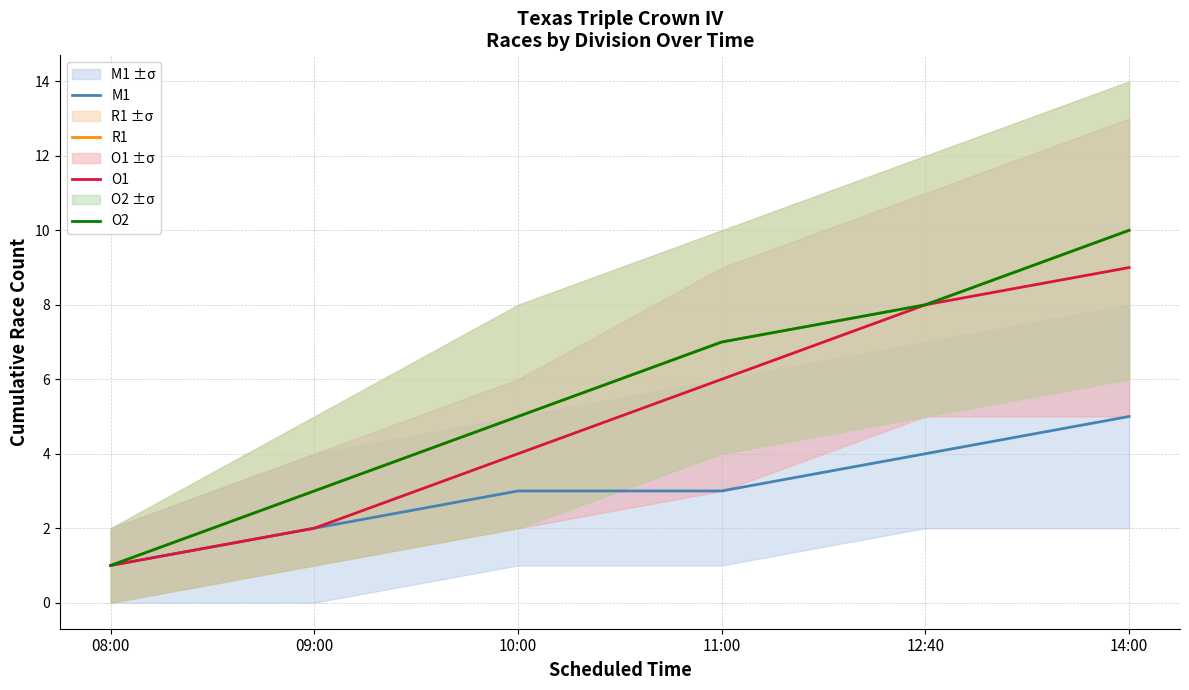

Which label corresponds to the largest value in the chart?

14:00